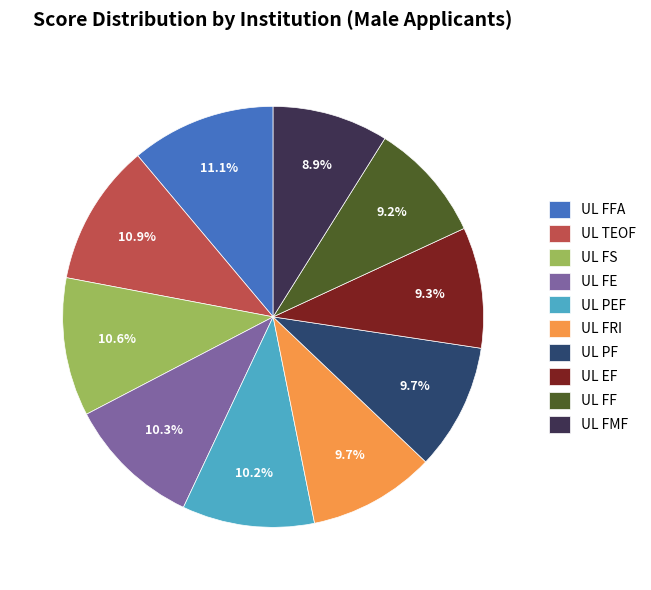

What percentage is NOT represented by UL PF?

90.3%